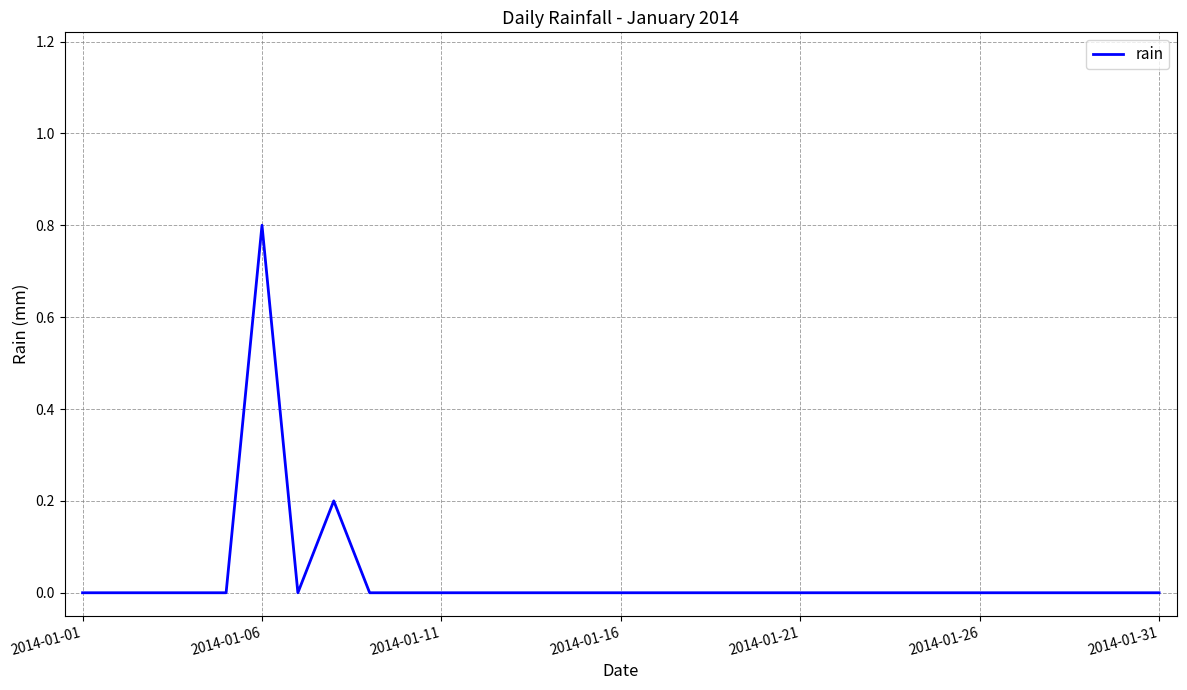

What is the greatest value displayed?

0.8